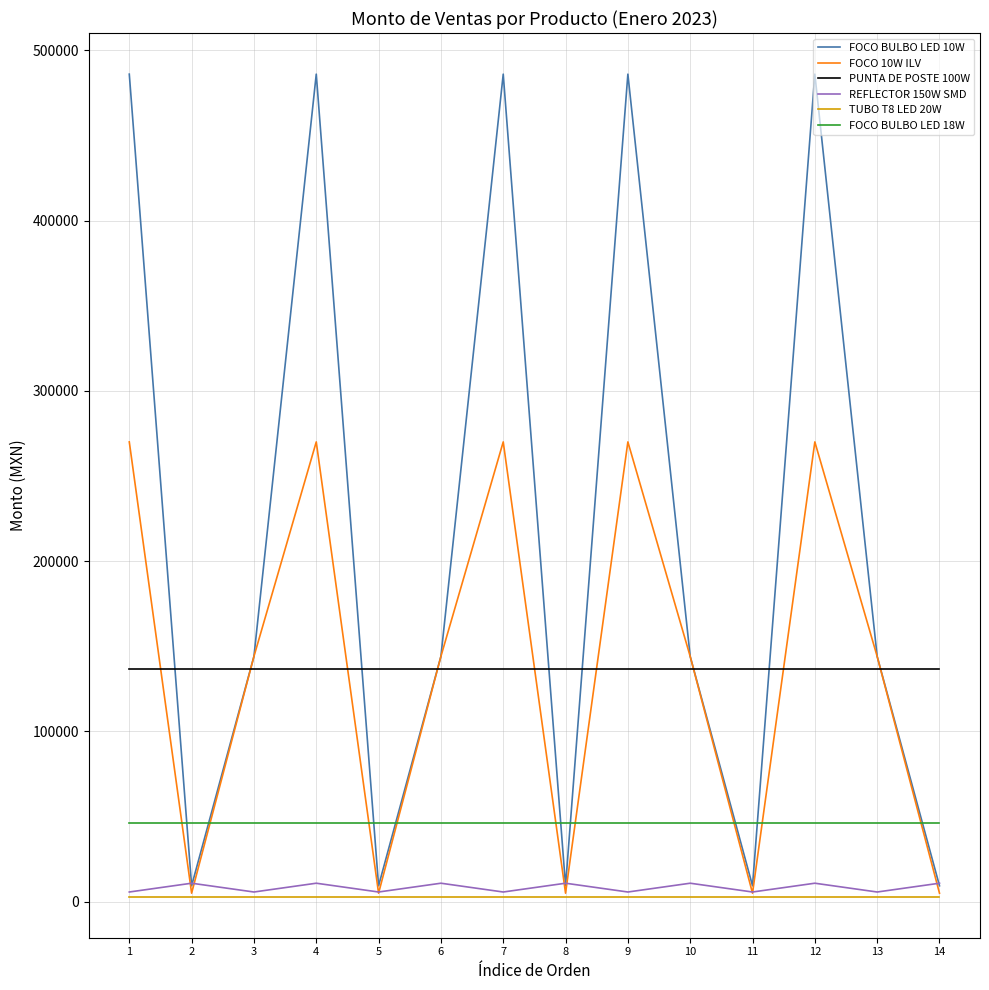

What is the average value of the PUNTA DE POSTE 100W series?

136800